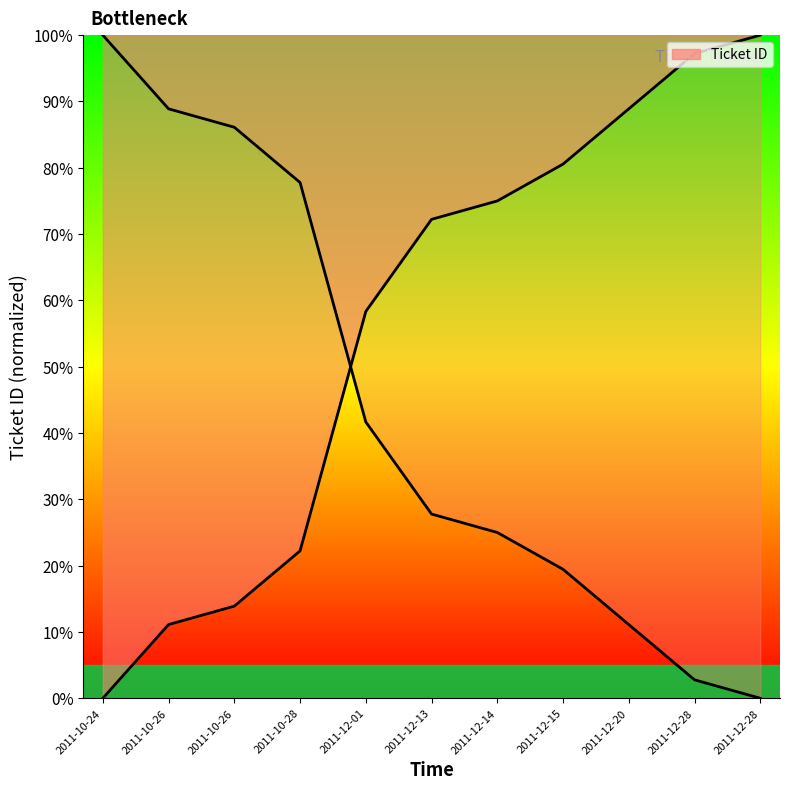

What is the label of the 10th point from the right?

2011-10-26